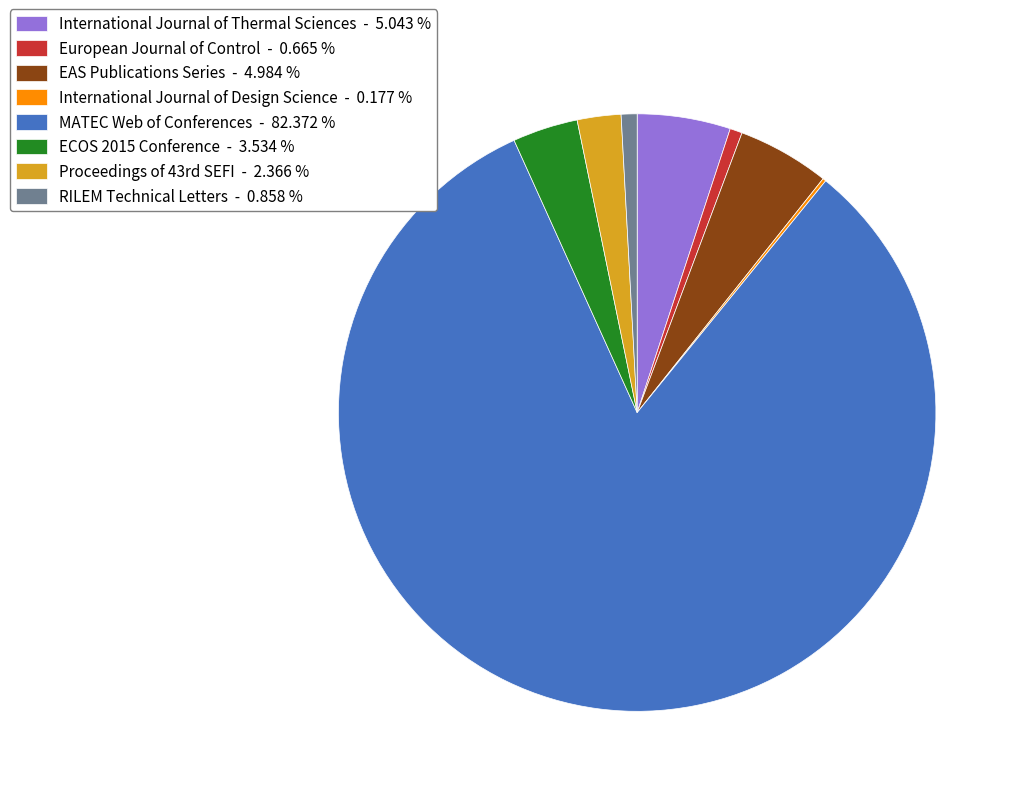

What is the ratio of the value at International Journal of Thermal Sciences - 5.043 % to the value at ECOS 2015 Conference - 3.534 %?

1.4